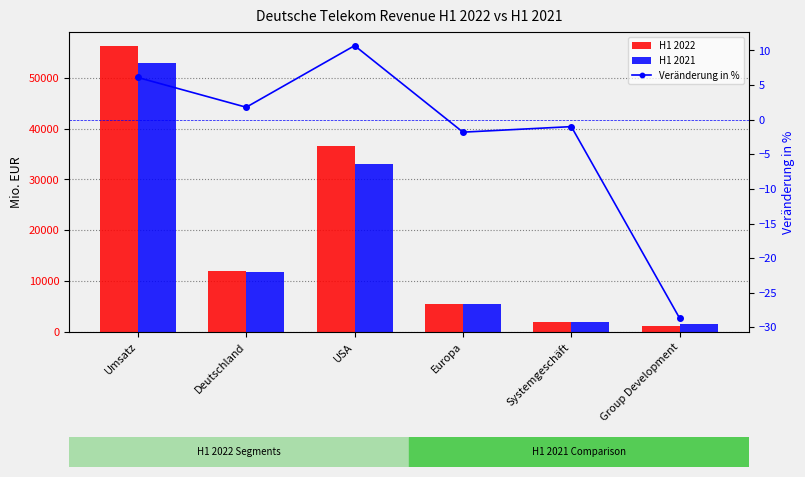

Which has a higher value, Europa or Systemgeschäft?

Europa